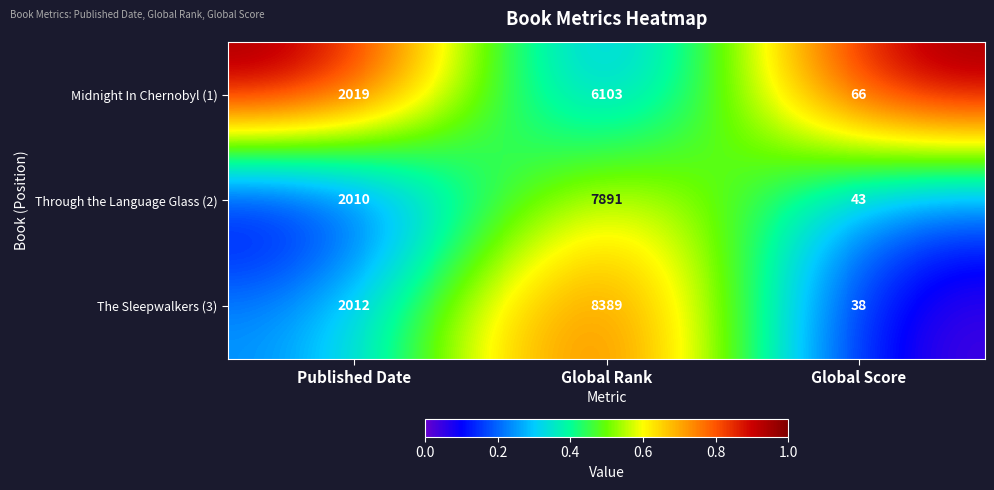

Between Published Date and Global Rank, which series saw the biggest shift?

The Sleepwalkers (3)